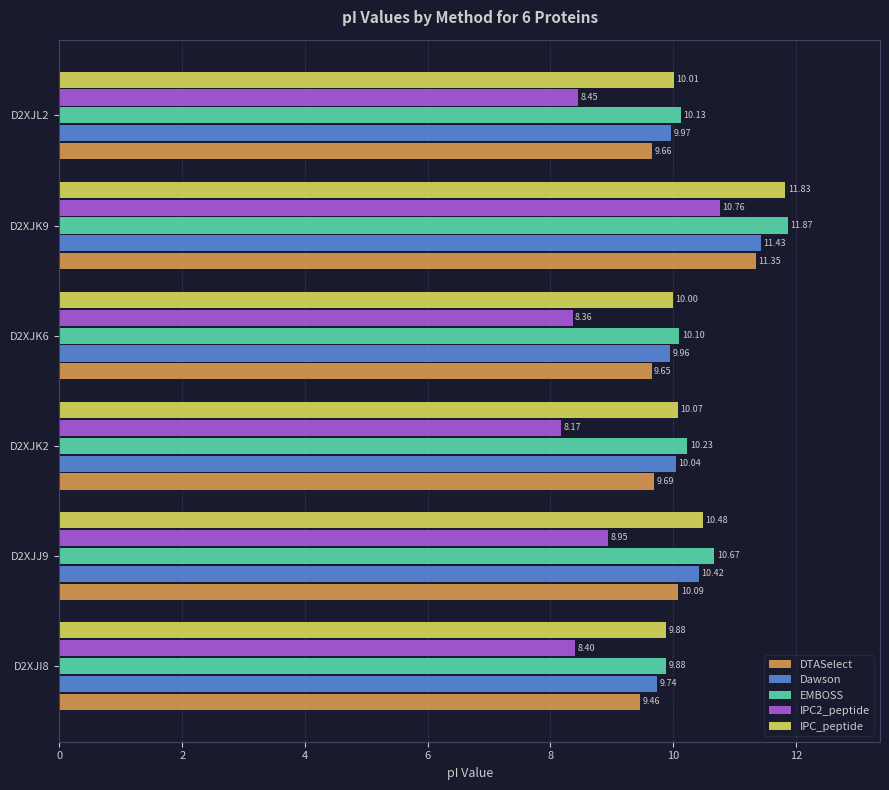

Rank the series by their maximum value, from highest to lowest.

EMBOSS, IPC_peptide, Dawson, DTASelect, IPC2_peptide